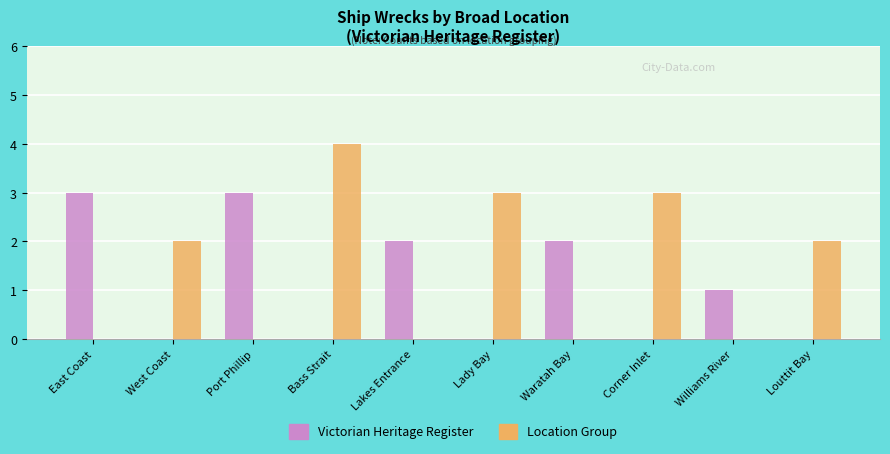

Is it true that Victorian Heritage Register equals 1 at Corner Inlet?

False